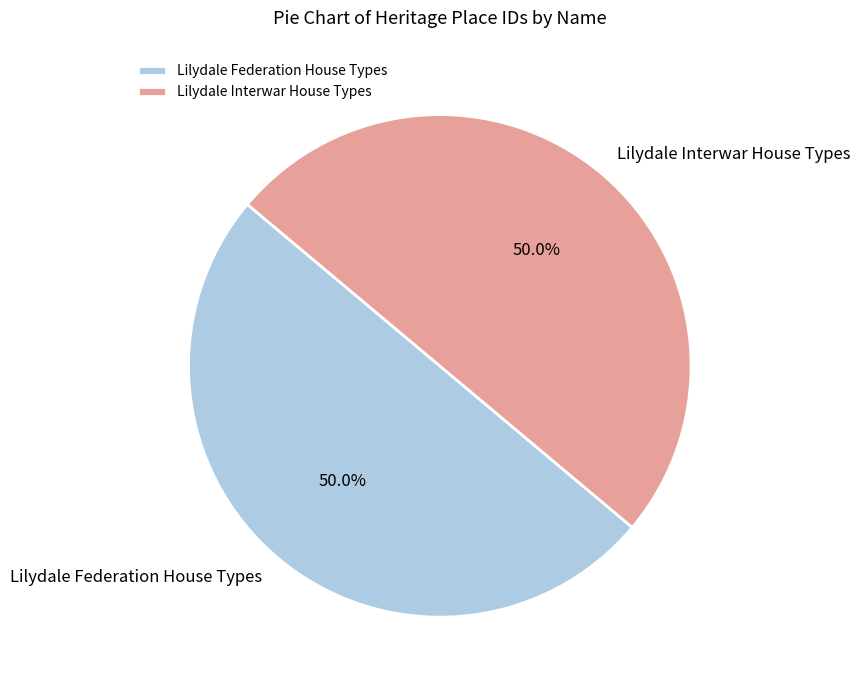

What percentage do Lilydale Federation House Types and Lilydale Interwar House Types together represent?

100.0%